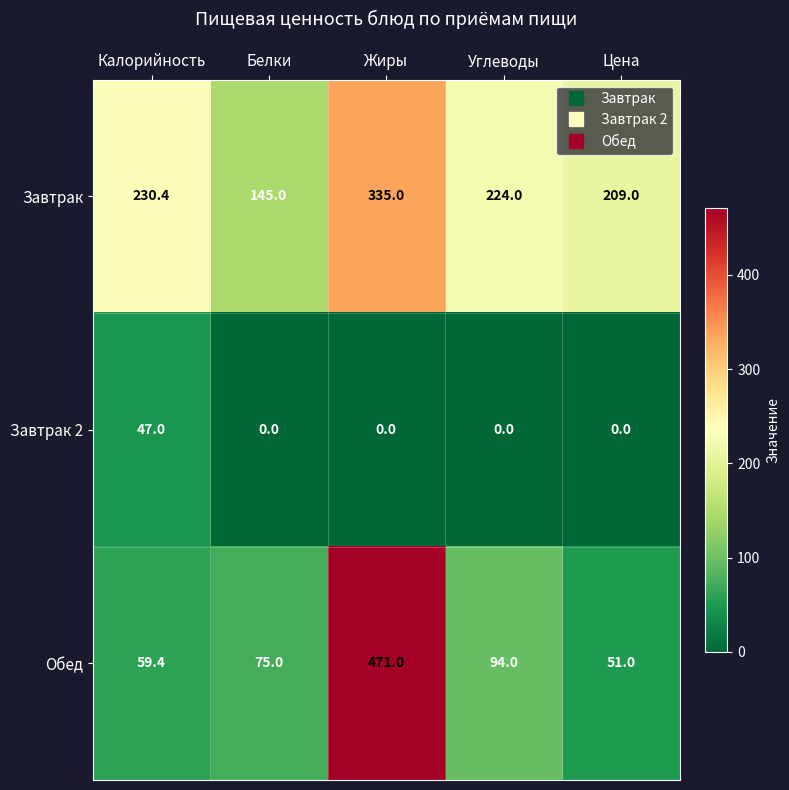

Which category has the lowest value in the Обед series?

Цена